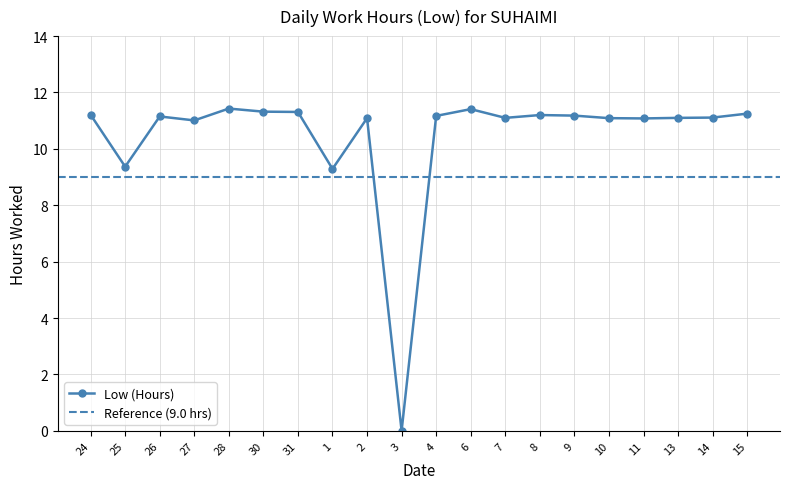

What is the maximum value shown in the chart?

11.4